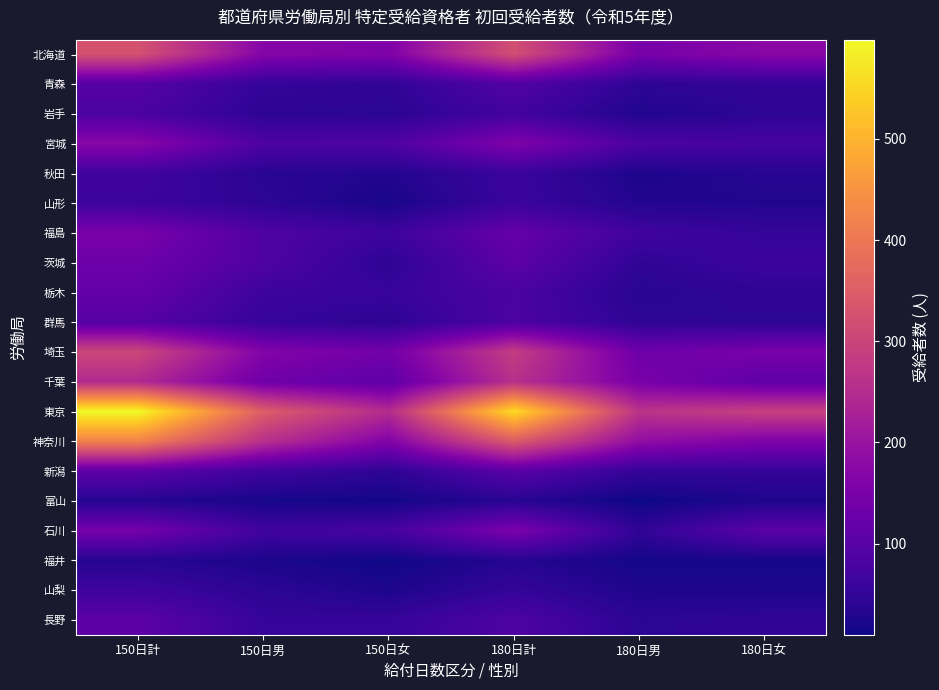

What is the minimum value shown in the chart?

10